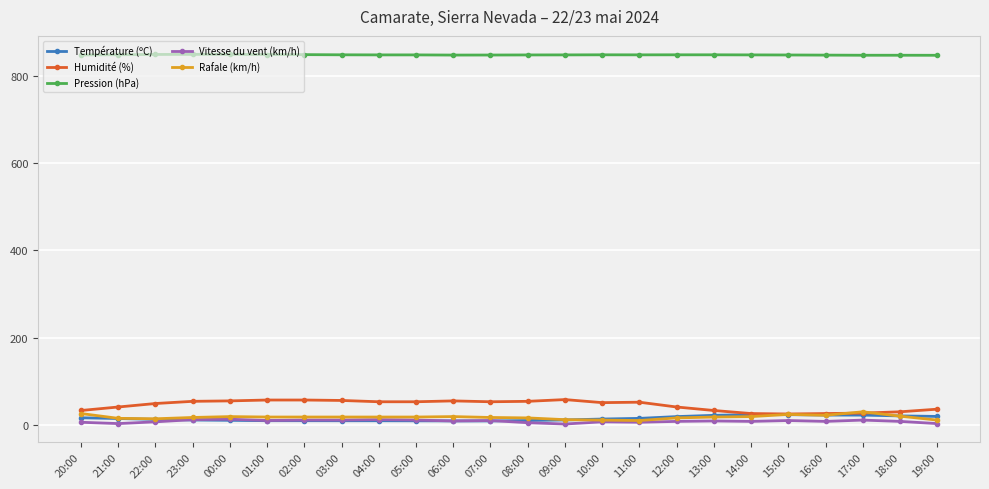

Does the chart display data point markers on the line(s)?

Yes